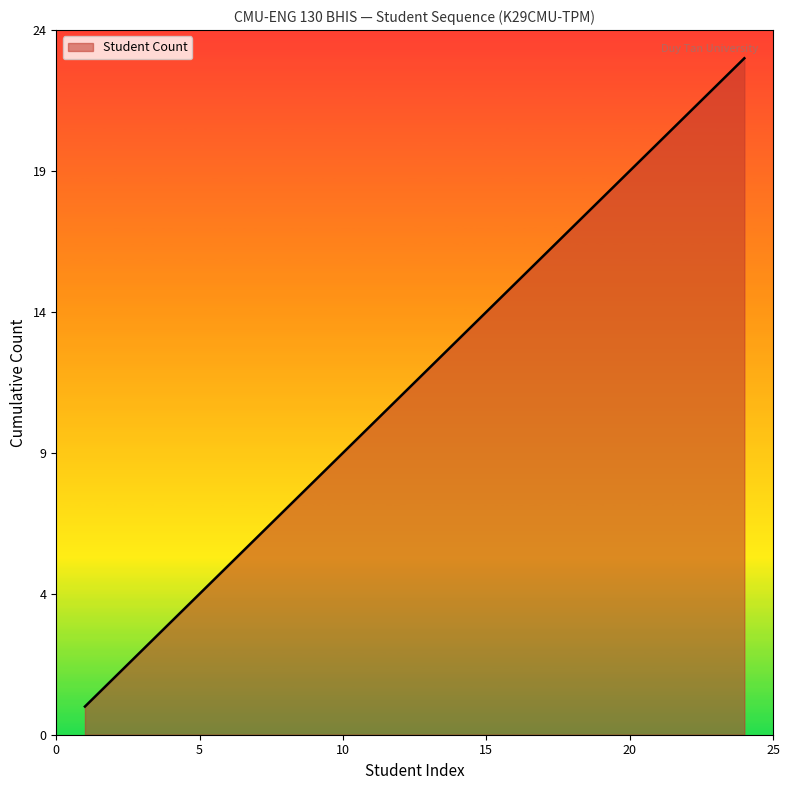

Does the chart have visible grid lines?

No